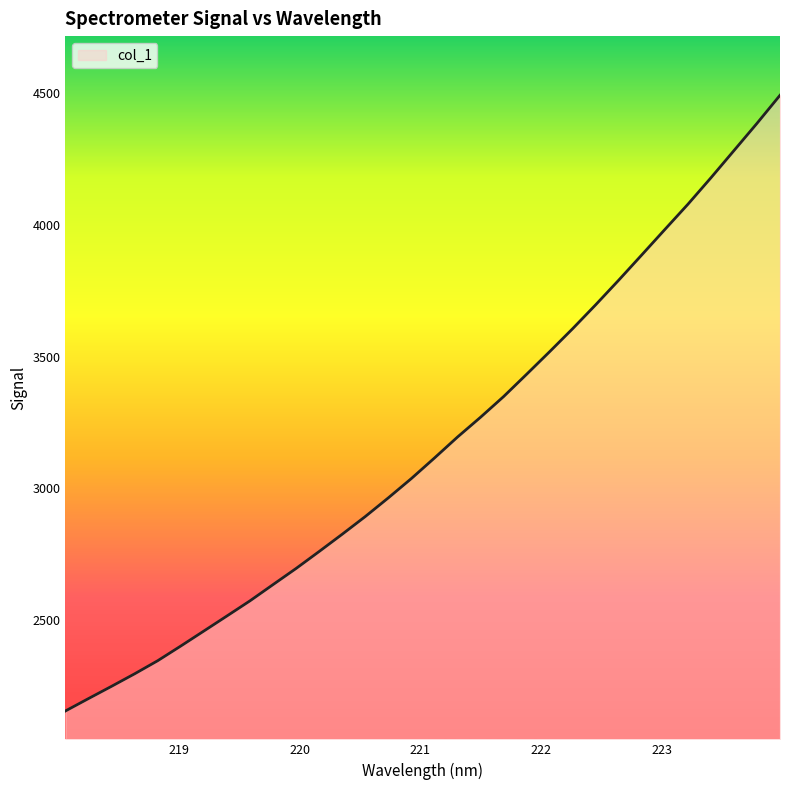

What is the minimum value shown in the chart?

2155.3